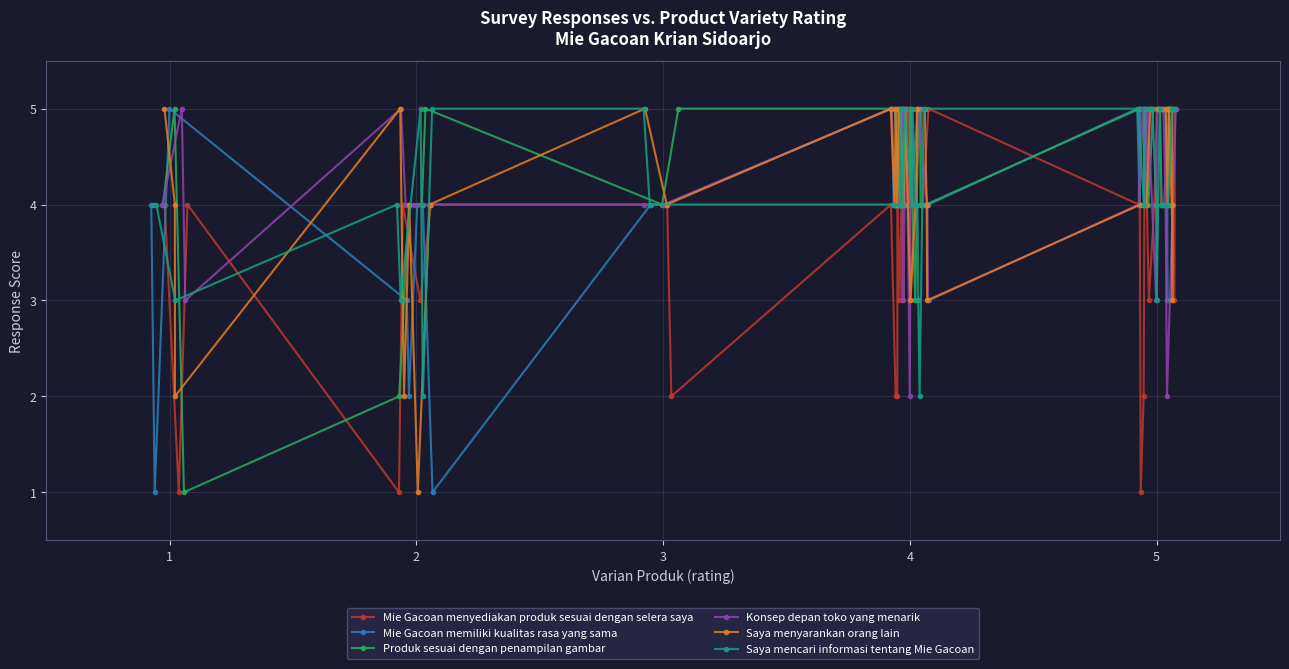

True or false: Mie Gacoan memiliki kualitas rasa yang sama has a value of 3 at 4.

True